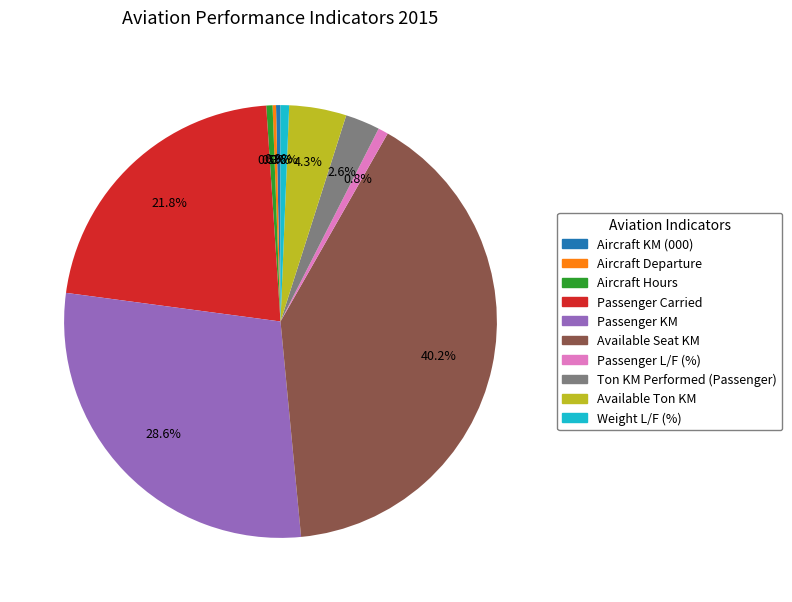

Is there a majority slice in this chart?

No